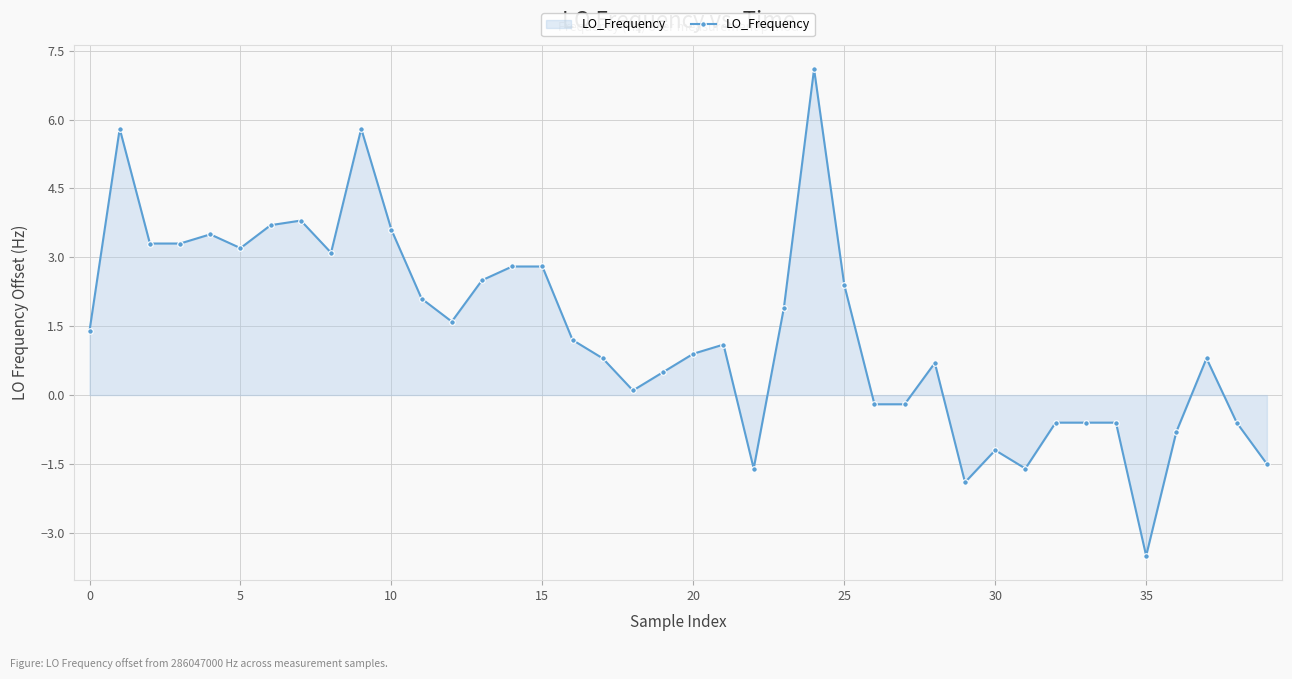

True or false: the data has more than 1 interior local peaks.

True